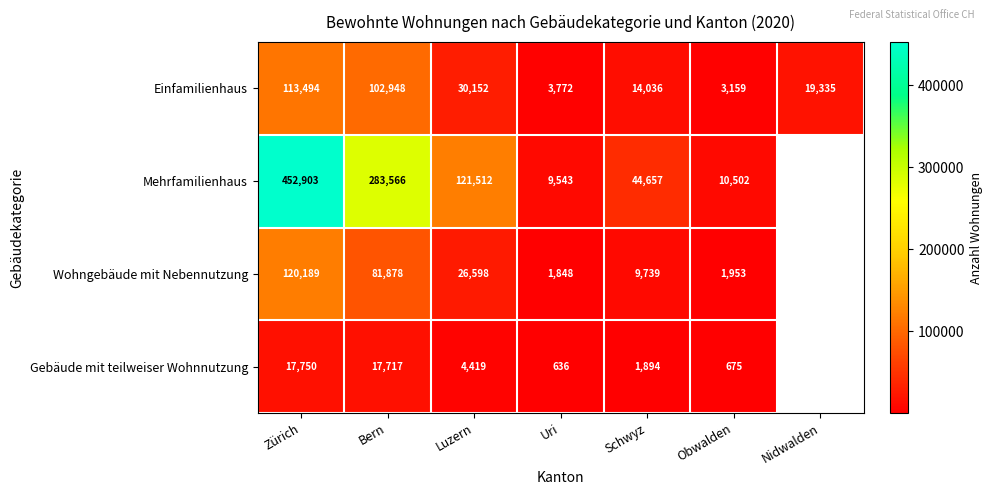

The value of Einfamilienhaus at Nidwalden is 19335. True or false?

True